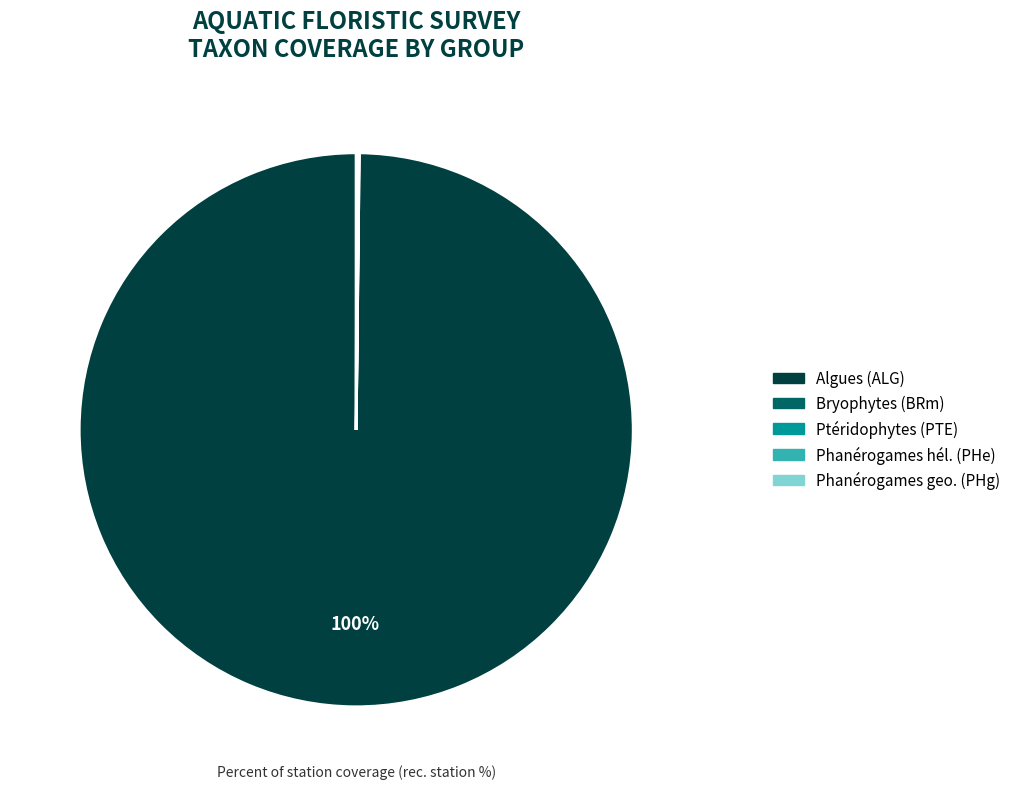

To the nearest percent, what is the difference between the largest and smallest slice percentages?

100%